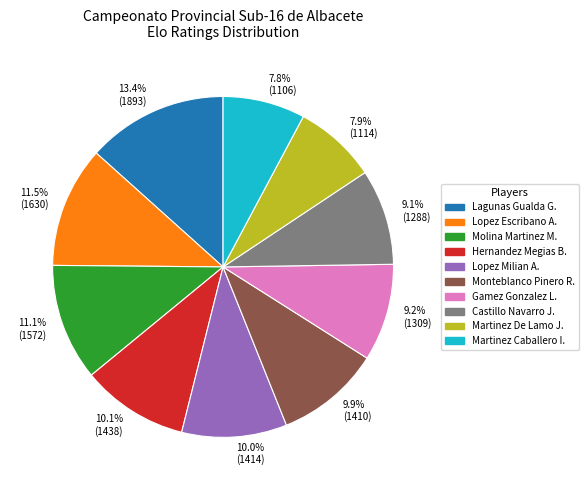

Does any single category account for the majority?

No